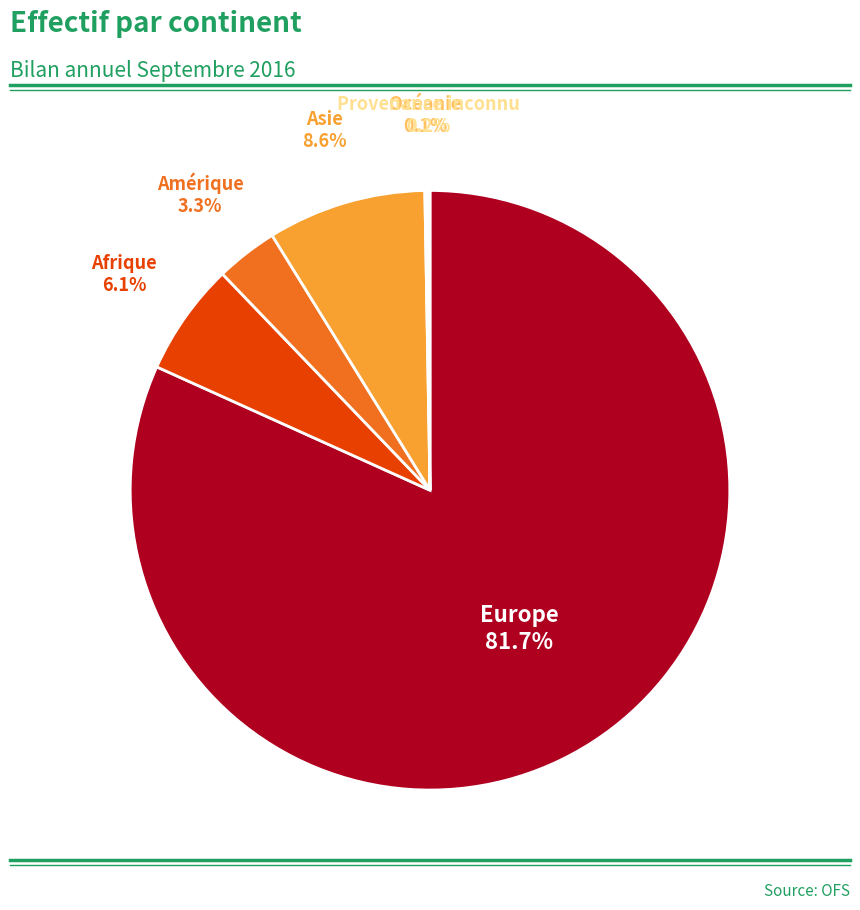

Does any single category account for the majority?

Yes